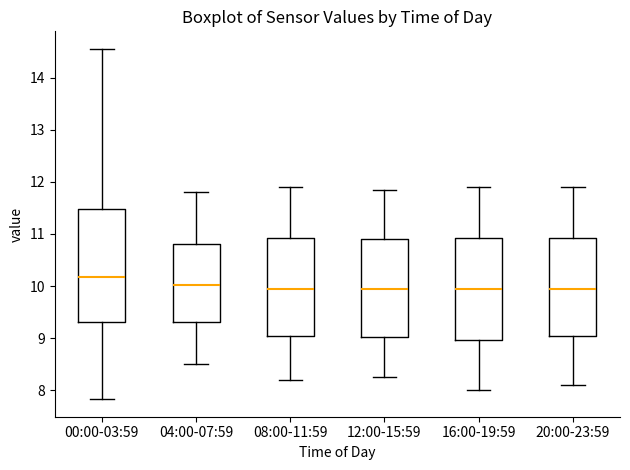

Which box is the tallest, from its lower edge to its upper edge?

00:00-03:59